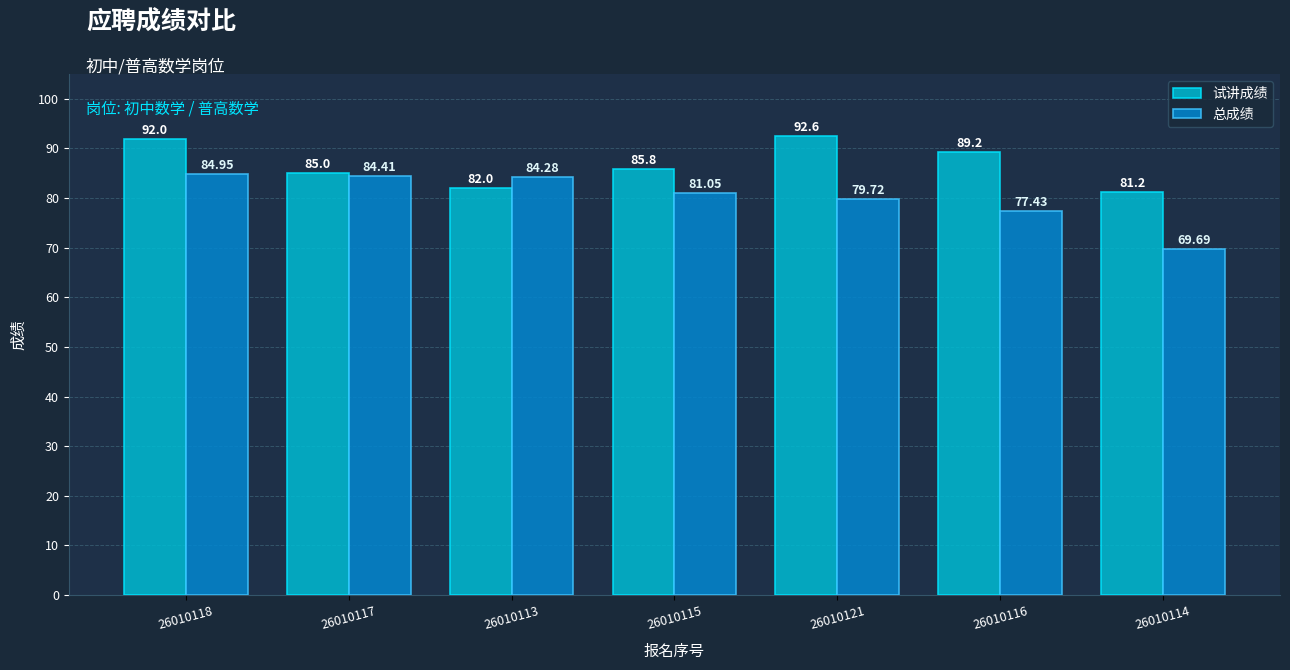

How many values in the 总成绩 series exceed 81?

4